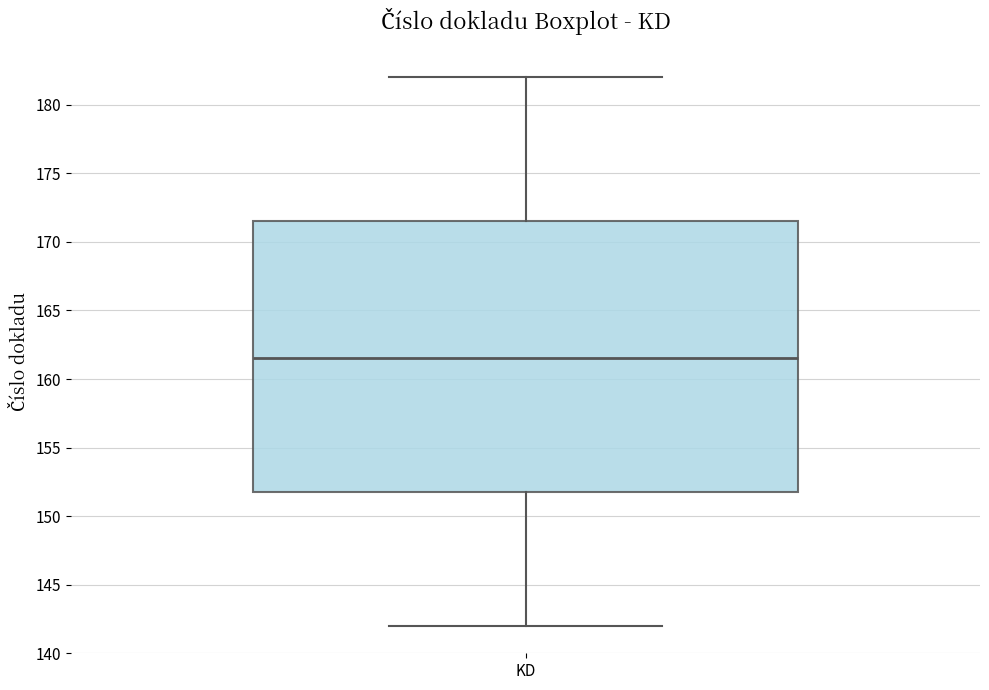

Where does the median line of the box for KD sit on the y-axis? The values are not printed on the chart, so give them approximately, as read against the axis.

161.5